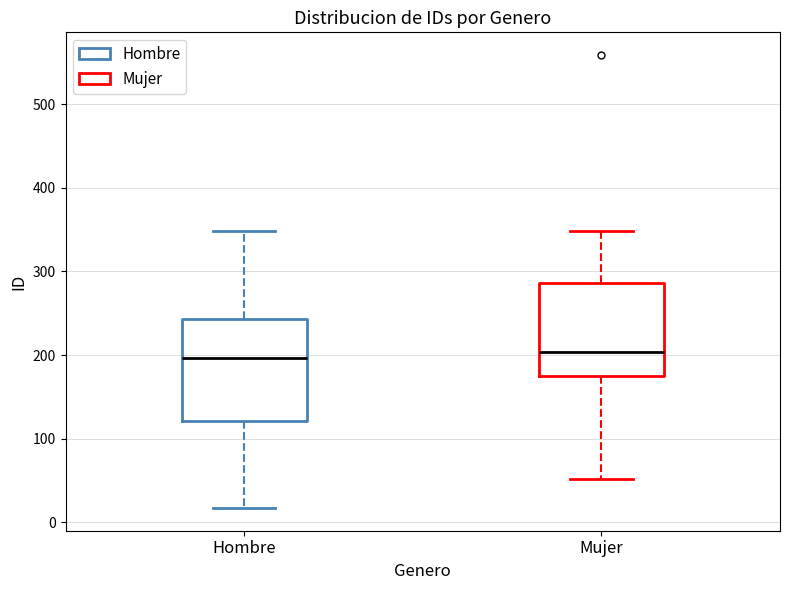

Reading left to right, read every box against the y-axis: the position of its median line, the range the box covers, and the ends of its whiskers. The values are not printed on the chart, so give them approximately, as read against the axis.

Hombre: median 200, box 120 to 240, whiskers 20 to 350
Mujer: median 200, box 170 to 290, whiskers 50 to 350